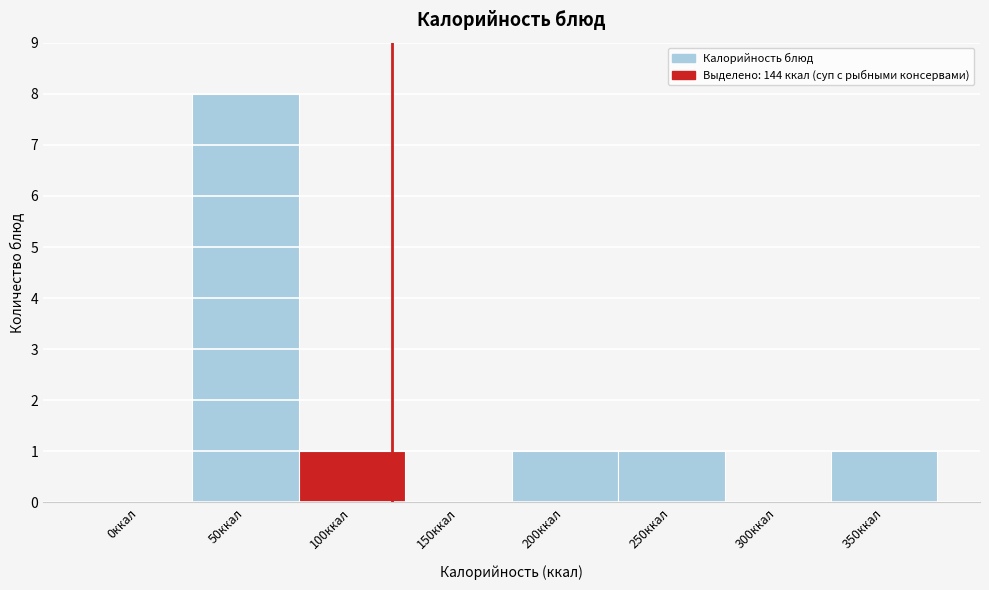

Reading left to right, what are all the values shown in this chart?

0ккал=0	50ккал=8	100ккал=1	150ккал=0	200ккал=1	250ккал=1	300ккал=0	350ккал=1